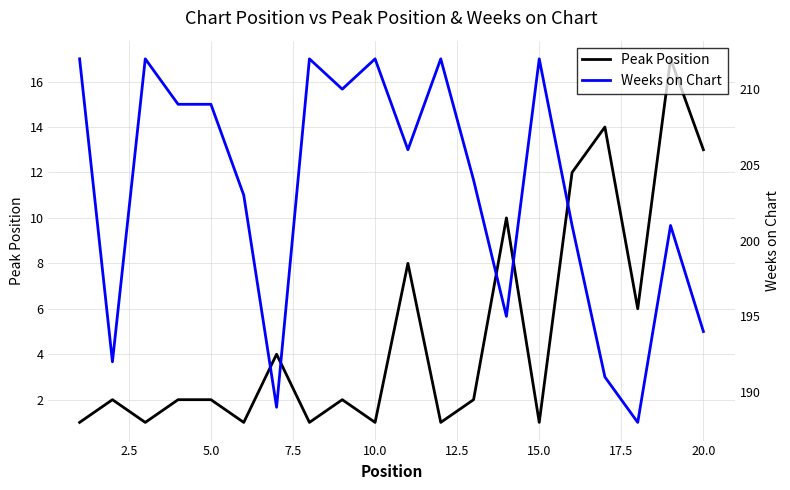

What is the maximum value shown in the chart?

212